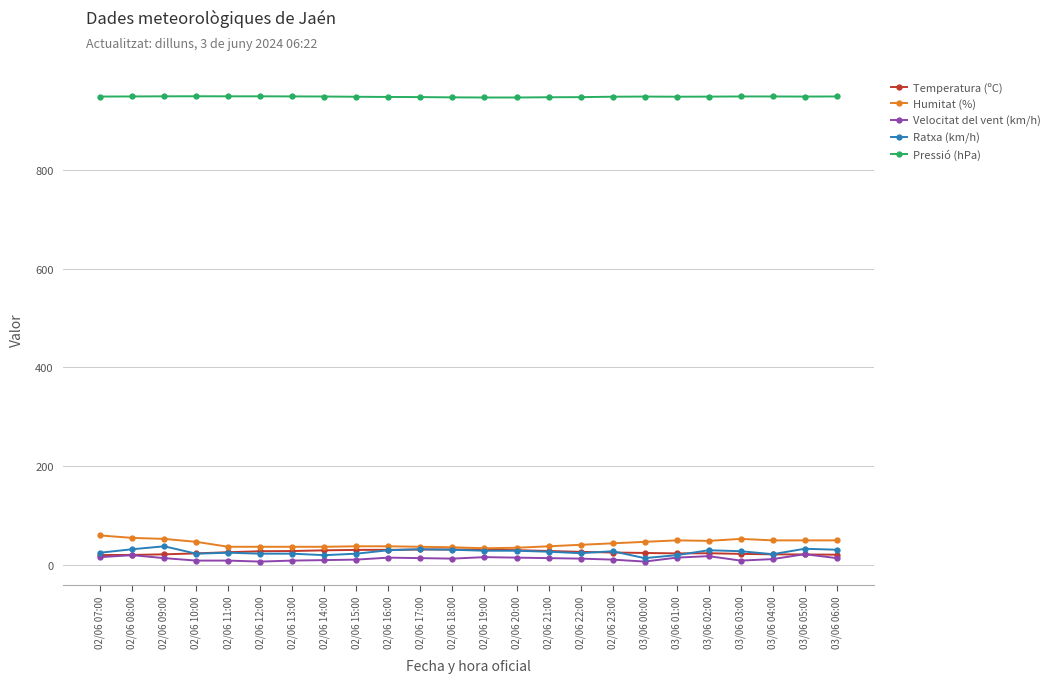

What is the minimum value for Pressió (hPa)?

946.8